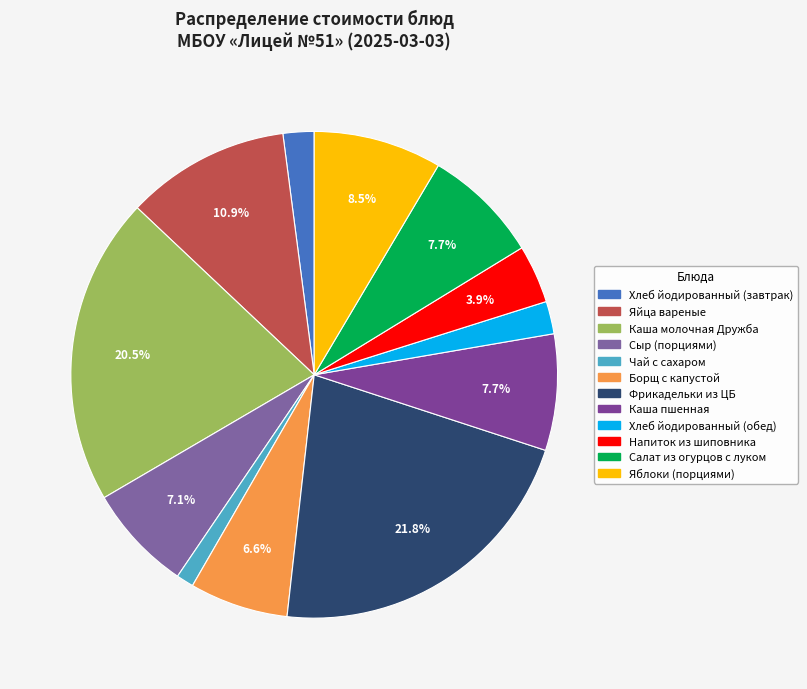

Count the number of slices in the pie.

12